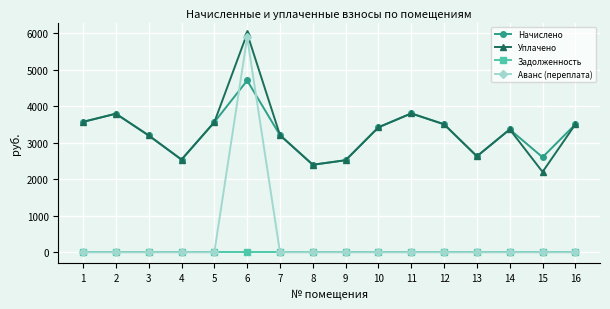

True or false: Уплачено has a value of 721.4 at 1.

False